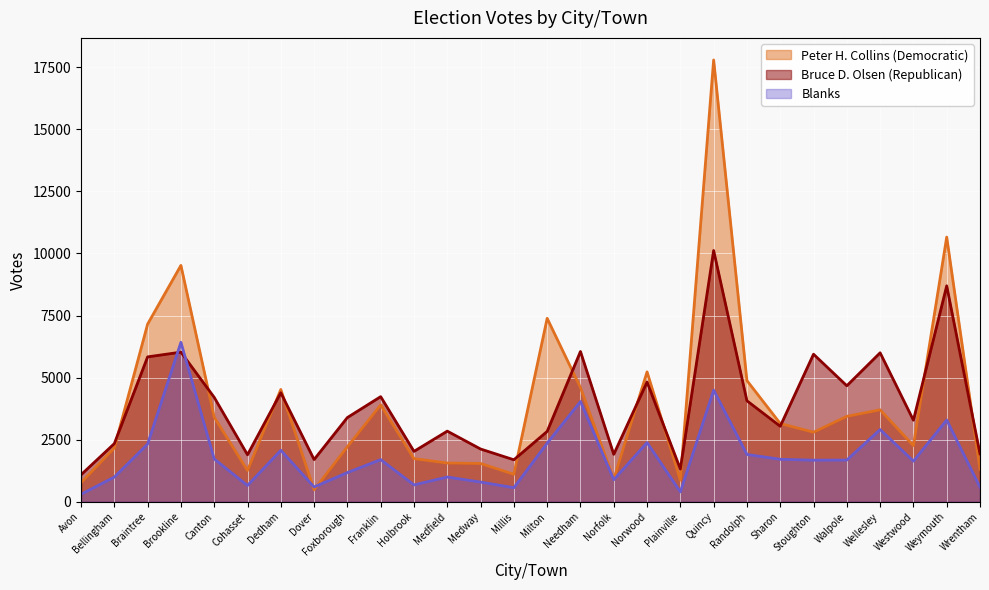

Which series has the largest total across all categories?

Peter H. Collins (Democratic)